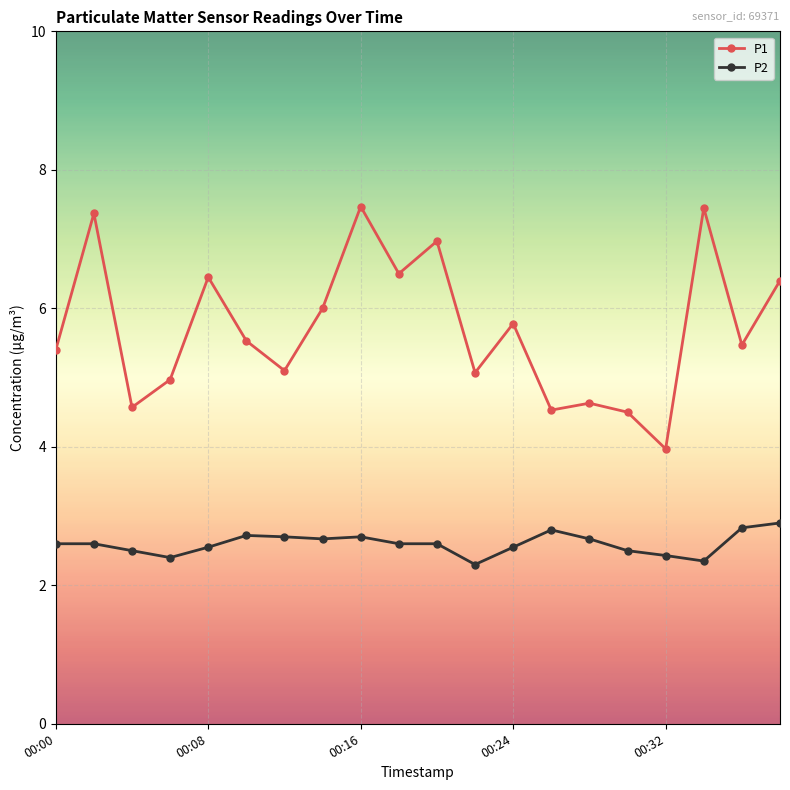

How many lines are shown in the chart?

2